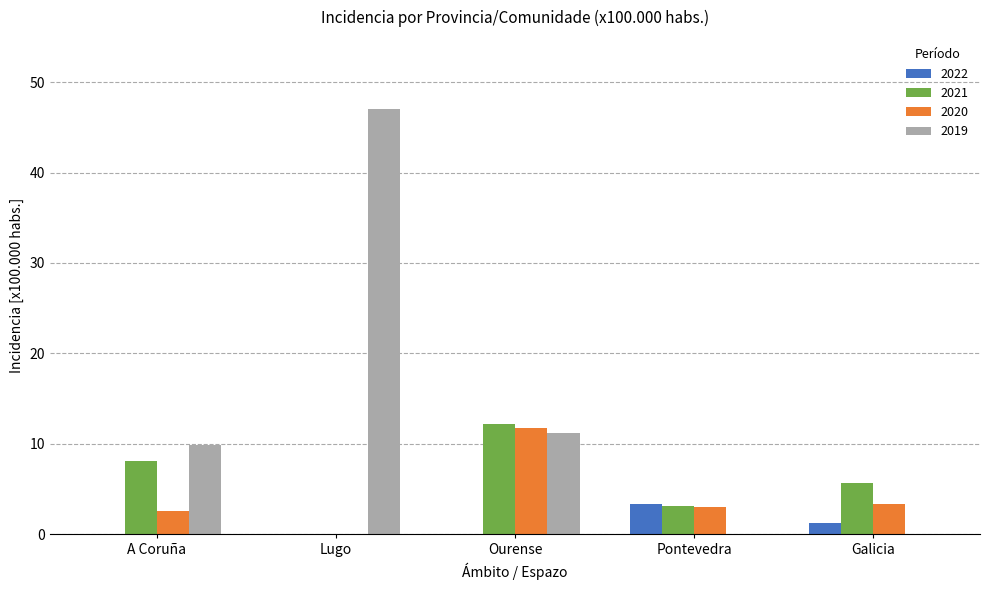

True or false: 2022 has a value of 0.0 at Ourense.

True